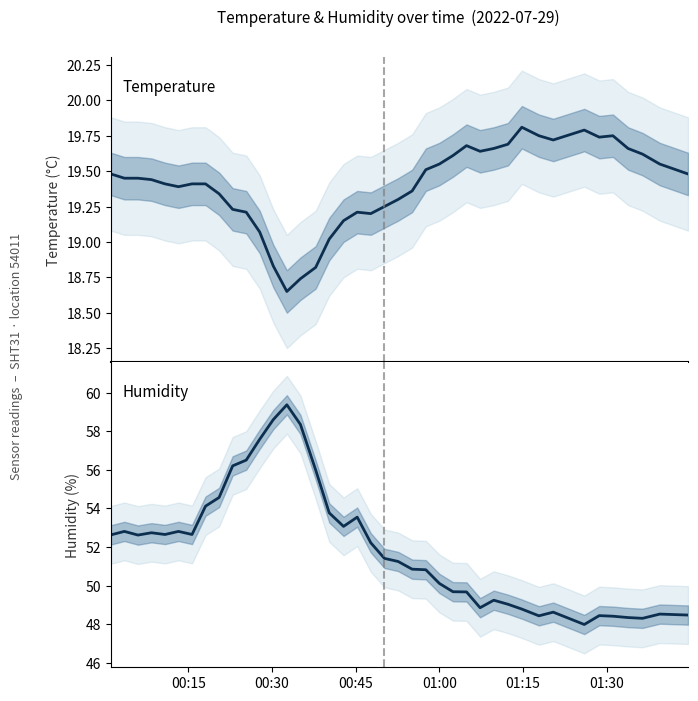

Is the value of temperature at 12 greater than the value of humidity at 27?

No